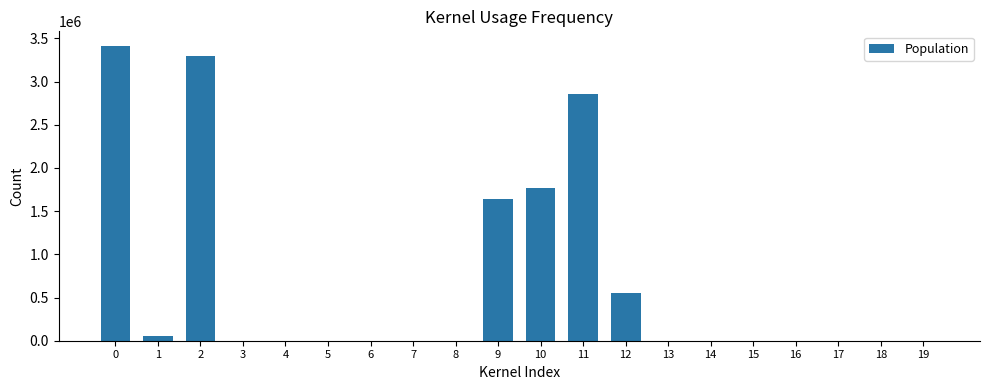

Between 1 and 5, which is larger?

1